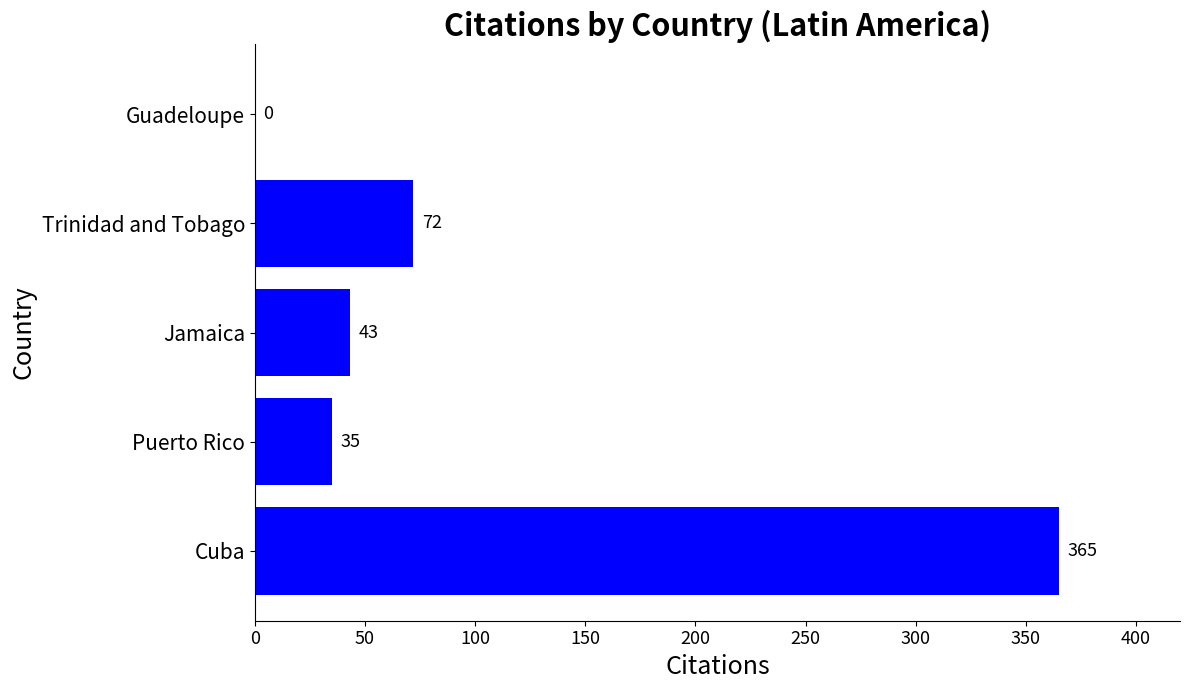

The value at Cuba is 365. True or false?

True